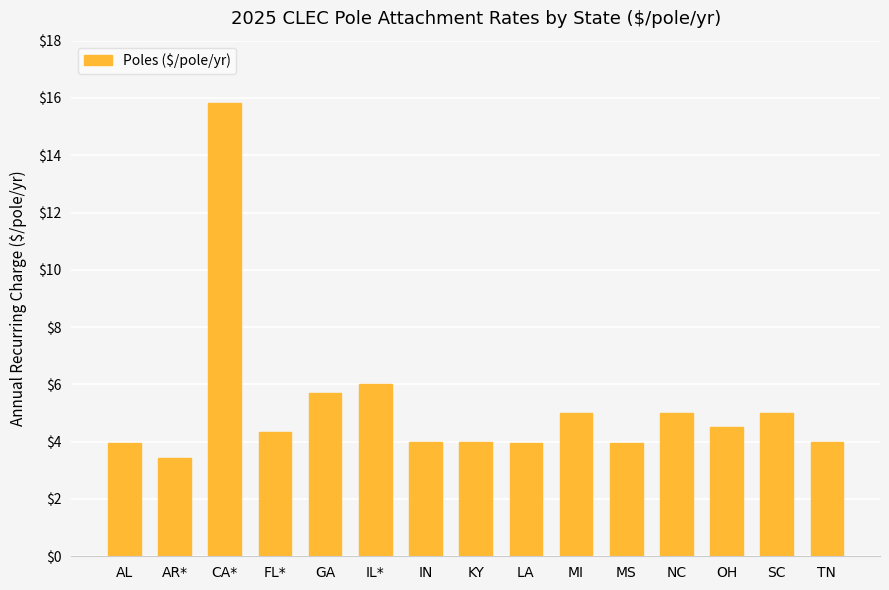

What value does the data have at SC?

5.0